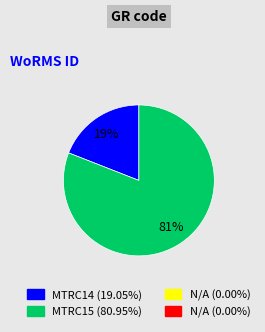

Count the number of slices in the pie.

2